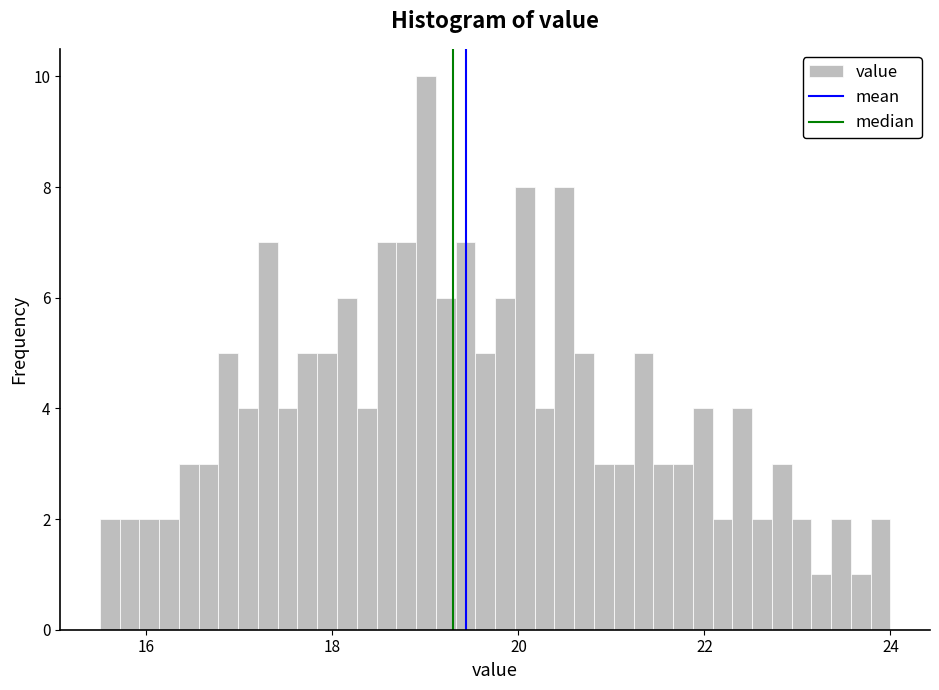

Around what value on the x-axis is the tallest bar? Give the approximate position of its centre, as read against the axis.

19.0